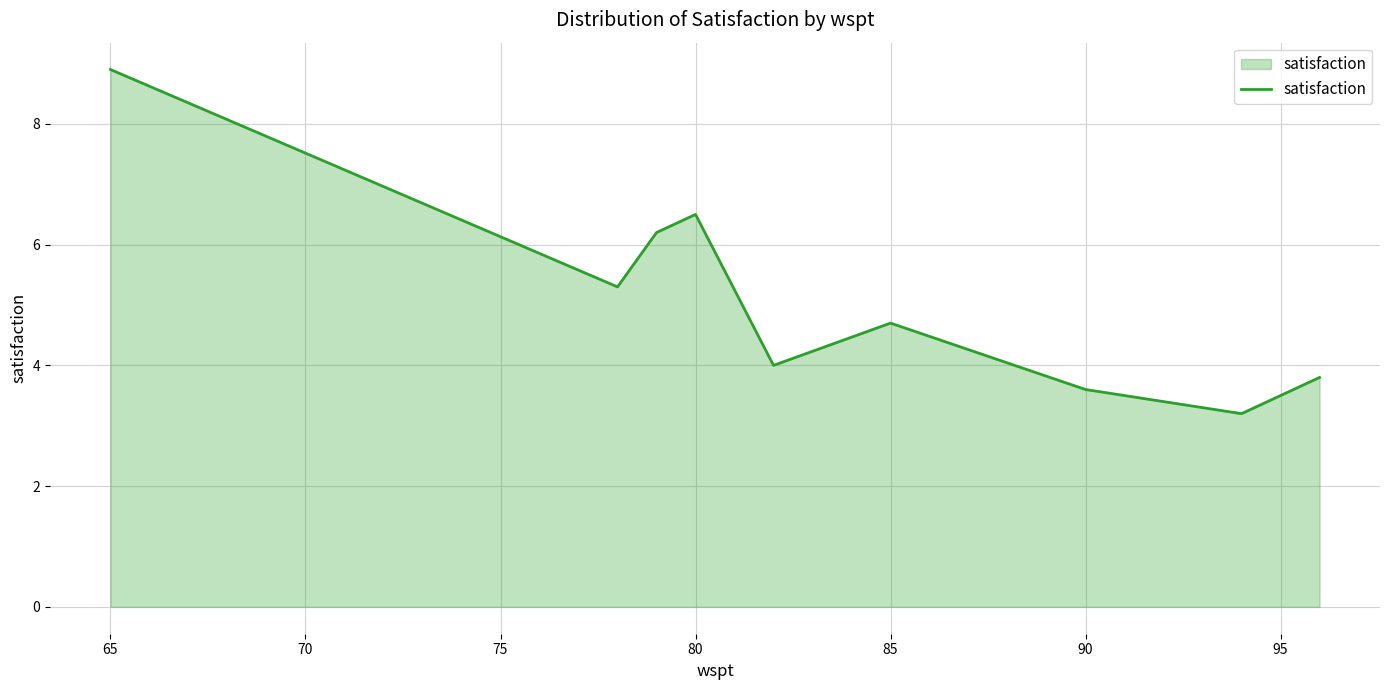

How many series are shown in this chart?

1